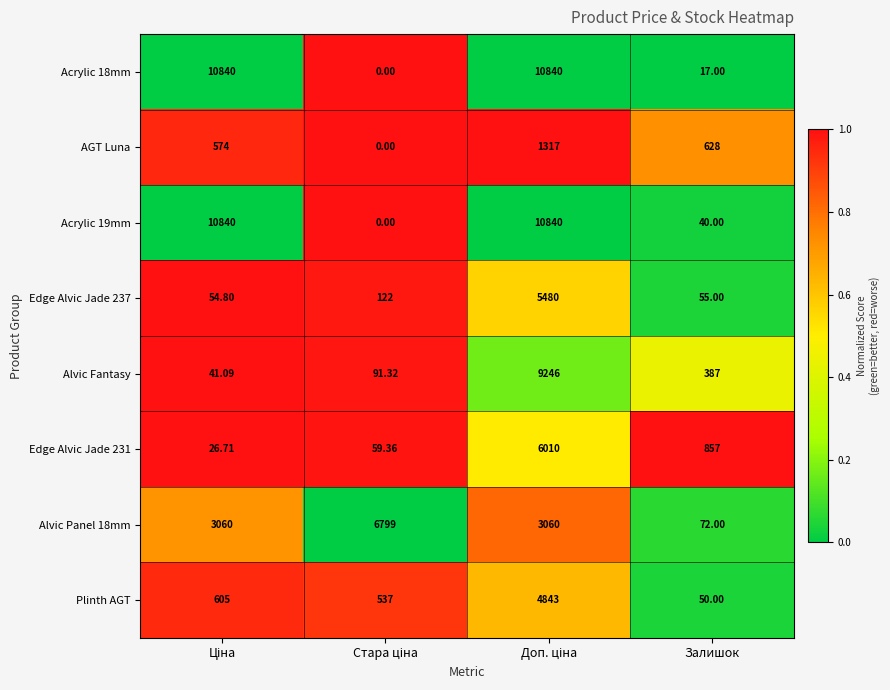

How many data points in Edge Alvic Jade 237 are less than 122?

2